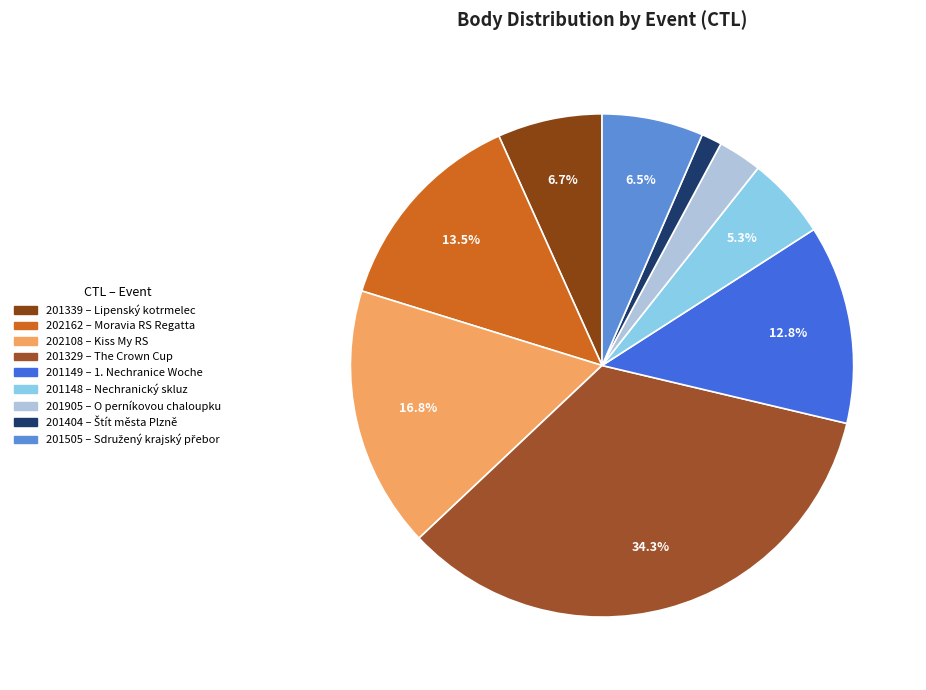

To the nearest percent, what is the combined percentage of 201148 and 201905?

8%